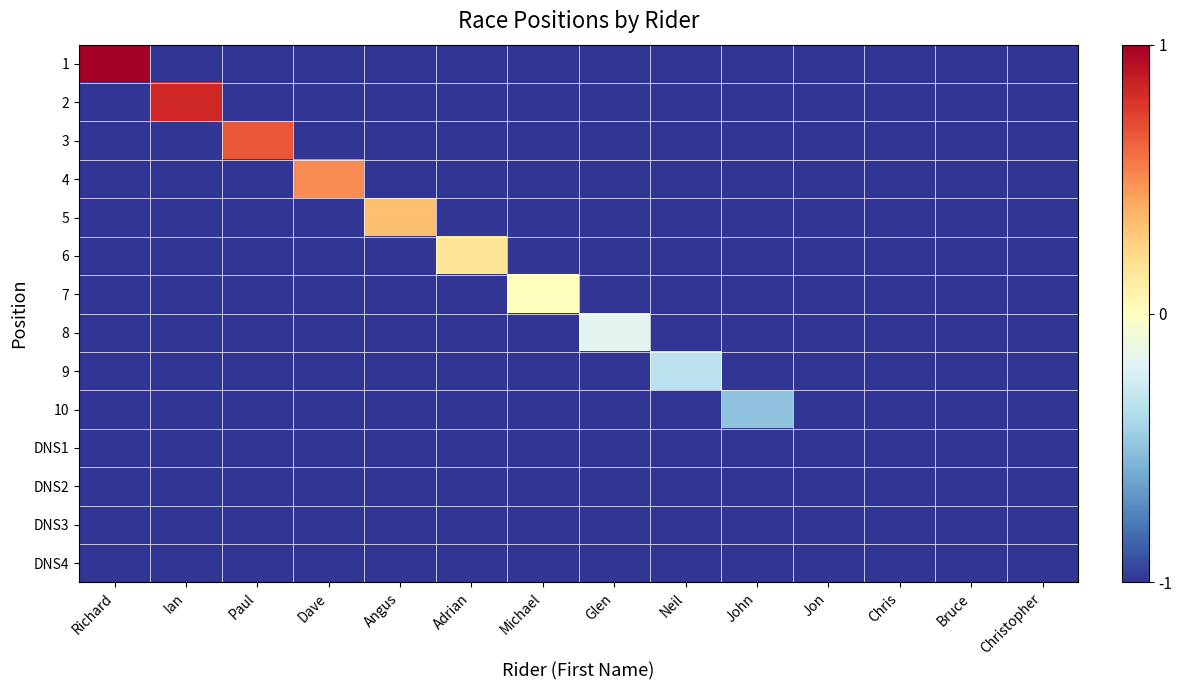

What is the difference between the highest and lowest values at Neil?

0.7